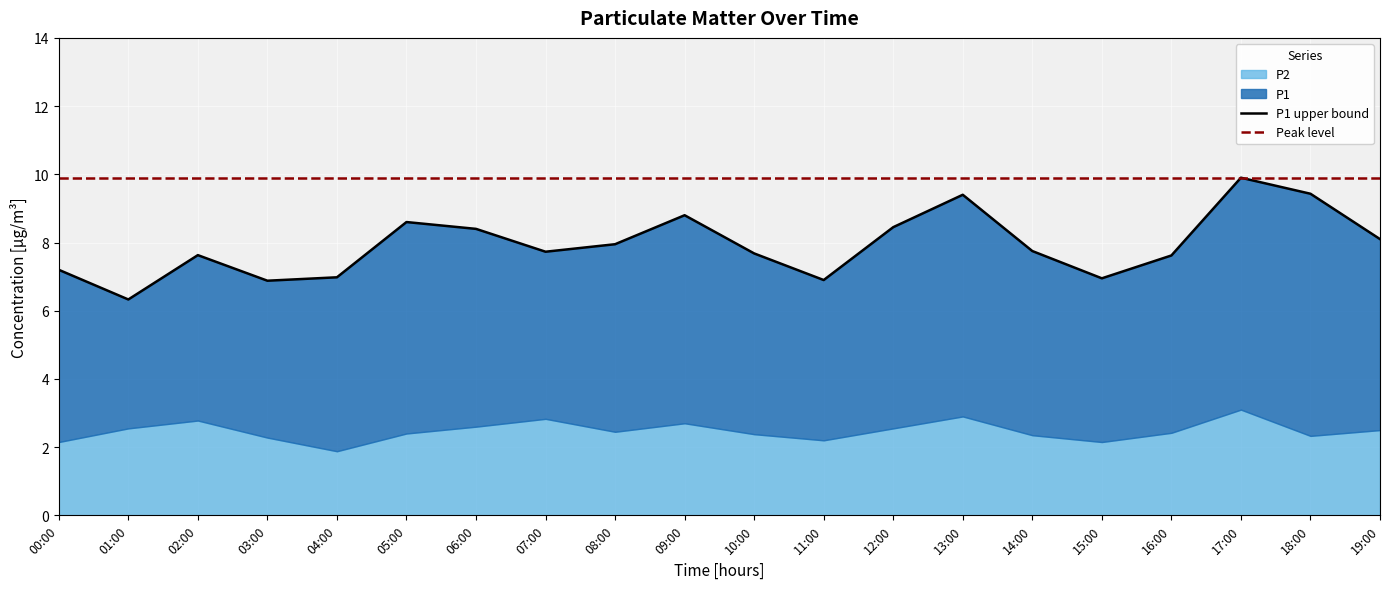

What is the spread (max minus min) of values at 12:00?

3.4